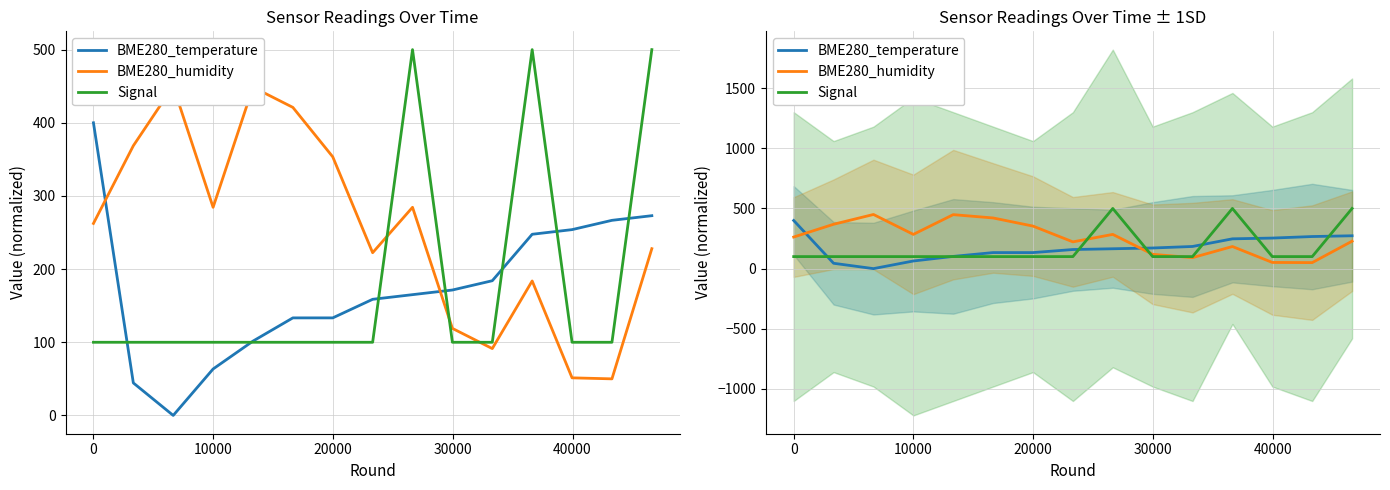

What is the difference between the maximum and minimum values in the BME280_temperature series?

400.0